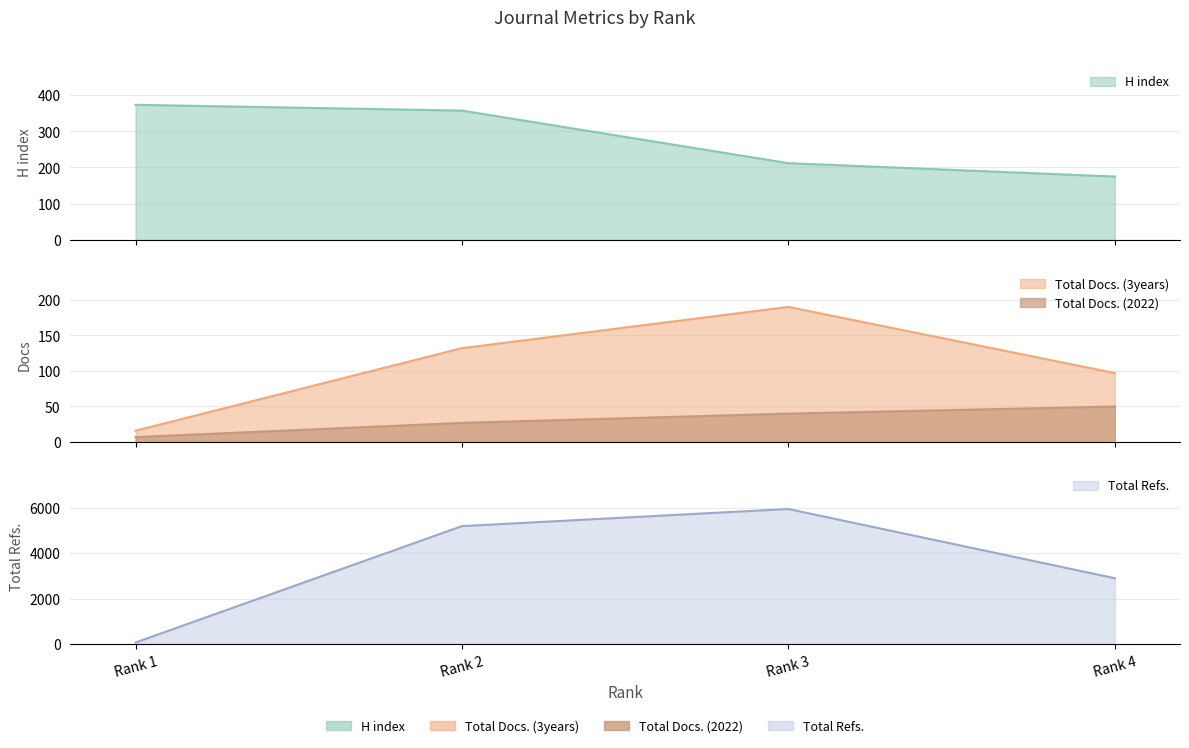

At Rank 3, list the series in order from largest to smallest.

Total Refs., H index, Total Docs. (3years), Total Docs. (2022)